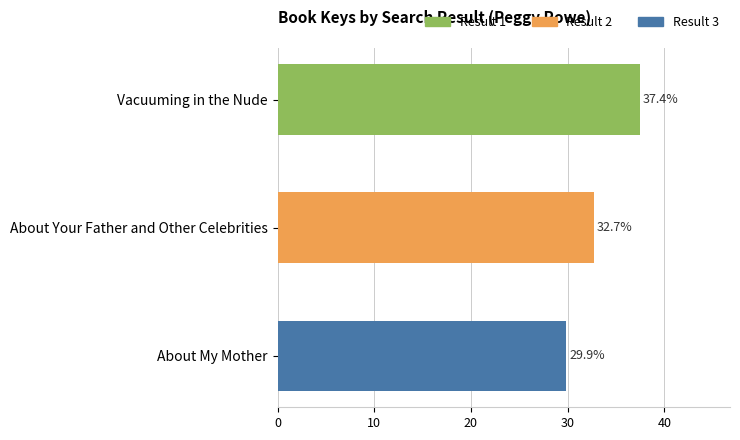

Reading right to left, what are all the values shown in this chart?

29.9	32.7	37.4